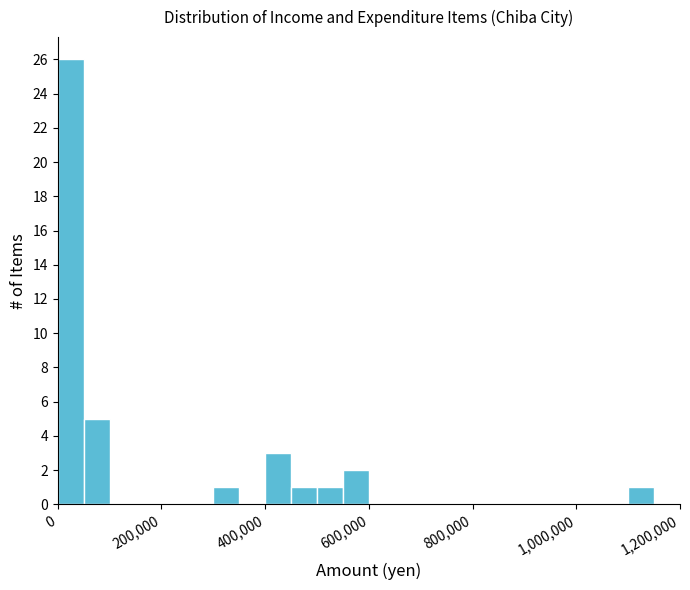

Around what value on the x-axis is the tallest bar? Give the approximate position of its centre, as read against the axis.

20000